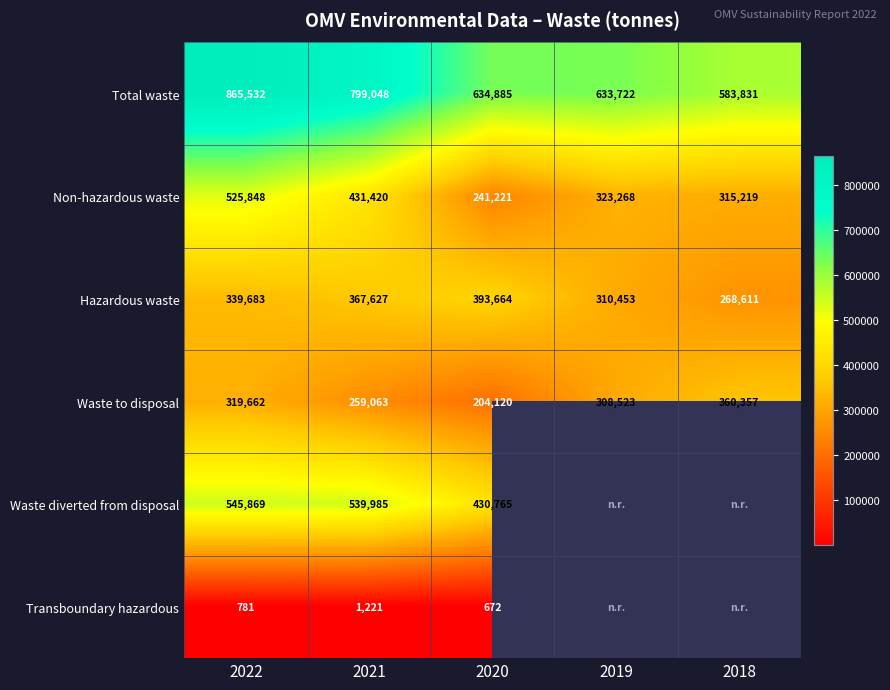

At which category is the sum across all series the highest?

2022